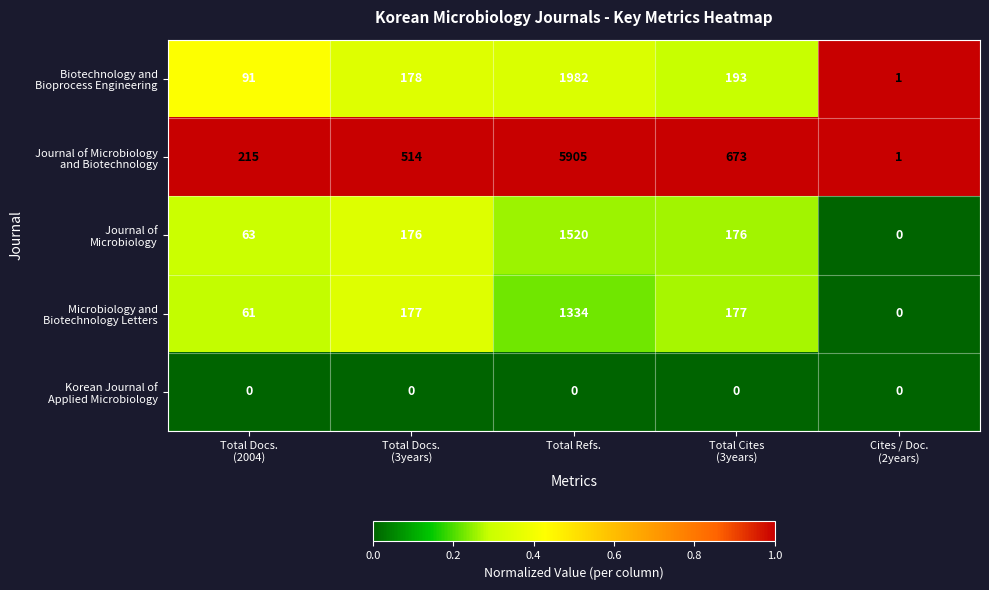

At which category is the sum across all series the highest?

Total Refs.